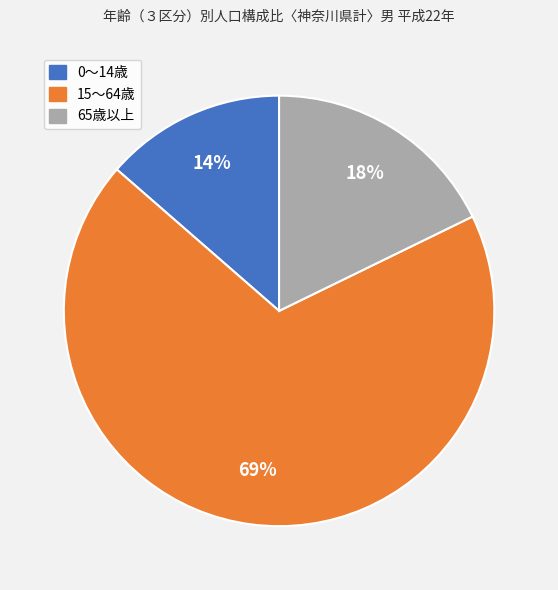

To the nearest percent, what percentage of the pie is 0～14歳?

14%